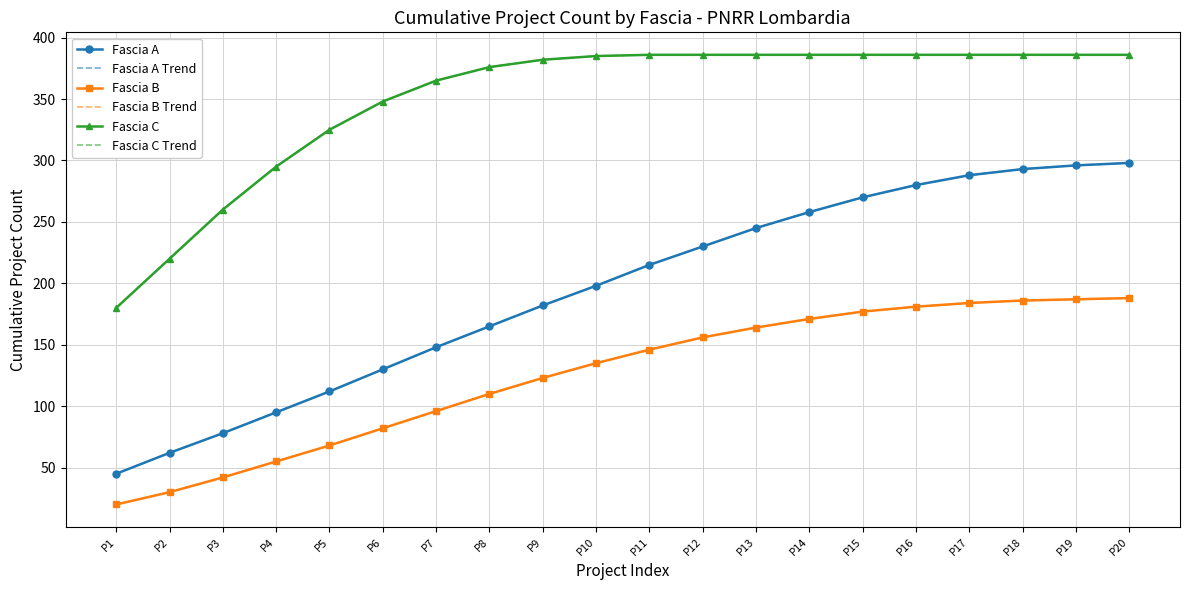

Reading left to right, what are all the values shown in this chart?

Fascia A: P1=45	P2=62	P3=78	P4=95	P5=112	P6=130	P7=148	P8=165	P9=182	P10=198	P11=215	P12=230	P13=245	P14=258	P15=270	P16=280	P17=288	P18=293	P19=296	P20=298
Fascia A Trend: P1=45	P2=62	P3=78	P4=95	P5=112	P6=130	P7=148	P8=165	P9=182	P10=198	P11=215	P12=230	P13=245	P14=258	P15=270	P16=280	P17=288	P18=293	P19=296	P20=298
Fascia B: P1=20	P2=30	P3=42	P4=55	P5=68	P6=82	P7=96	P8=110	P9=123	P10=135	P11=146	P12=156	P13=164	P14=171	P15=177	P16=181	P17=184	P18=186	P19=187	P20=188
Fascia B Trend: P1=20	P2=30	P3=42	P4=55	P5=68	P6=82	P7=96	P8=110	P9=123	P10=135	P11=146	P12=156	P13=164	P14=171	P15=177	P16=181	P17=184	P18=186	P19=187	P20=188
Fascia C: P1=180	P2=220	P3=260	P4=295	P5=325	P6=348	P7=365	P8=376	P9=382	P10=385	P11=386	P12=386	P13=386	P14=386	P15=386	P16=386	P17=386	P18=386	P19=386	P20=386
Fascia C Trend: P1=180	P2=220	P3=260	P4=295	P5=325	P6=348	P7=365	P8=376	P9=382	P10=385	P11=386	P12=386	P13=386	P14=386	P15=386	P16=386	P17=386	P18=386	P19=386	P20=386